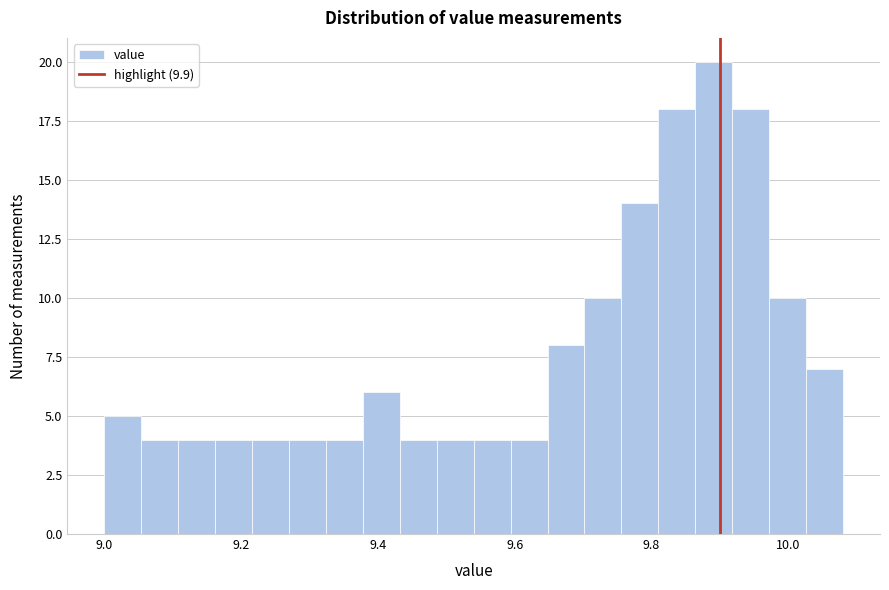

Read against the x-axis, roughly where is the centre of the tallest bar?

9.90